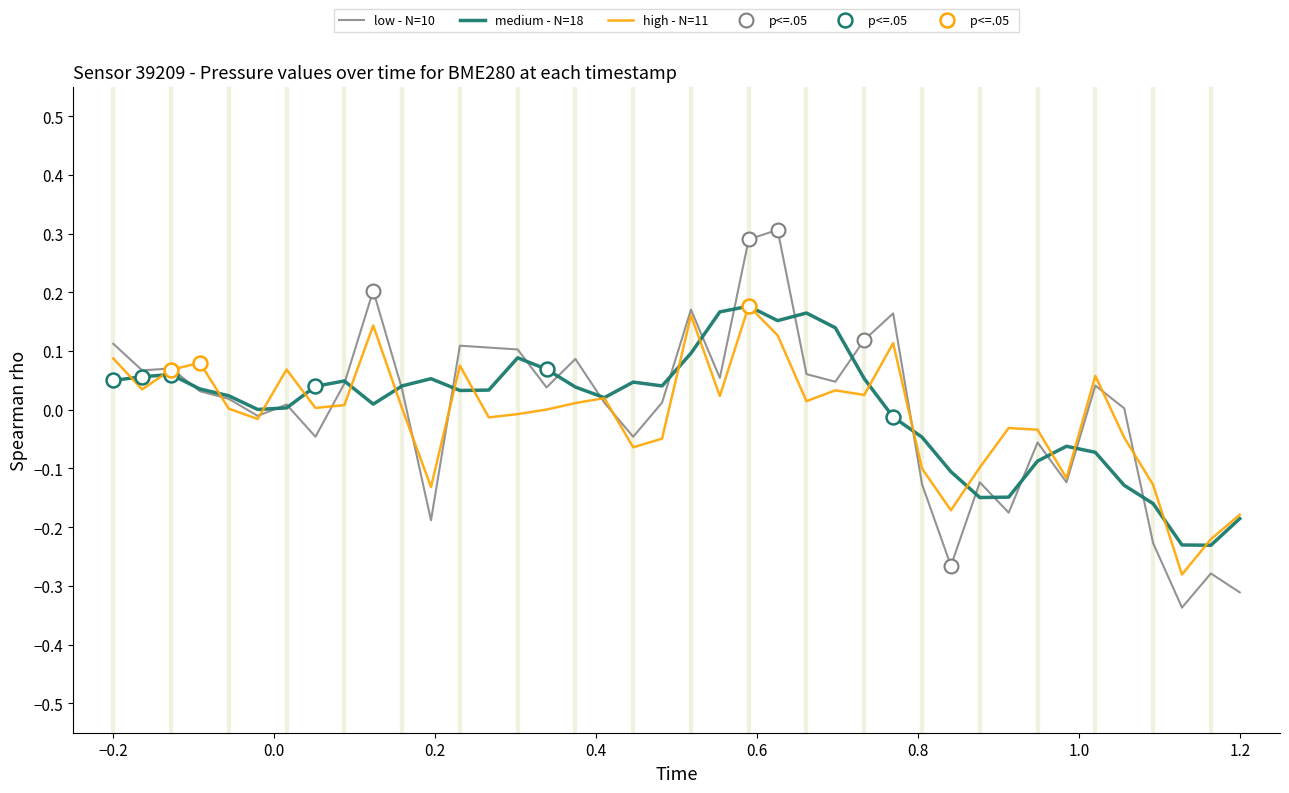

What is the sum of all medium - N=18 values?

0.1